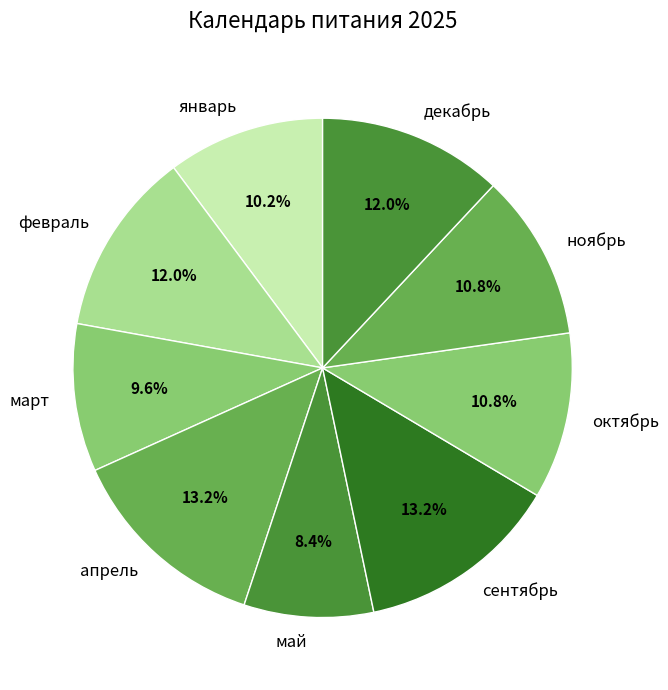

What is the smallest slice in the pie chart?

май